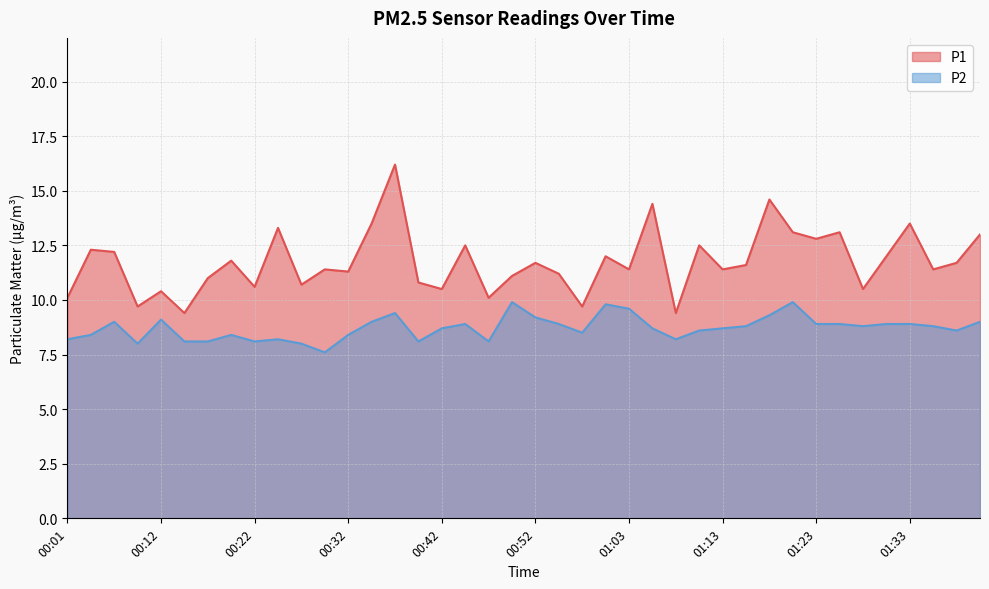

True or false: P1 and P2 intersect in this chart.

False